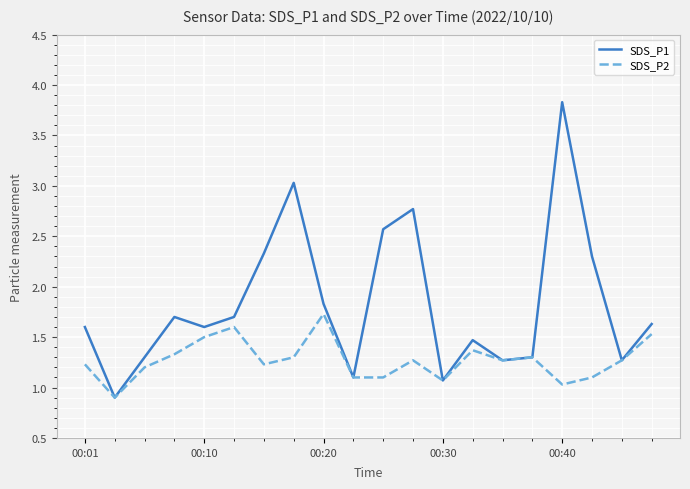

Which series has the largest range (max minus min)?

SDS_P1